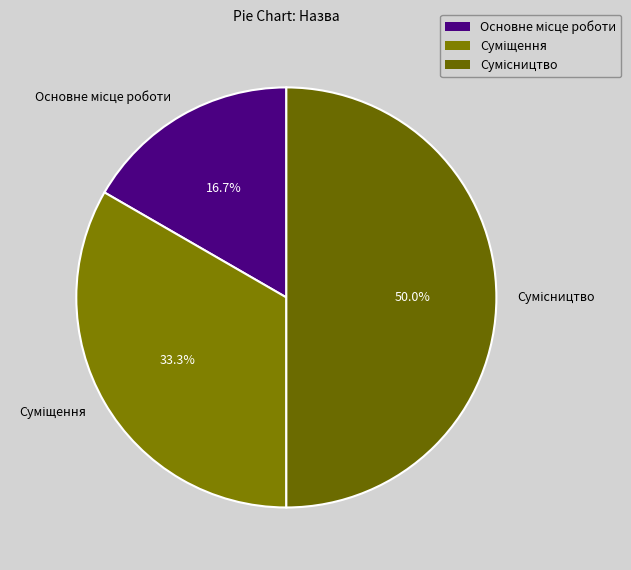

Which has a higher value, Основне місце роботи or Сумісництво?

Сумісництво